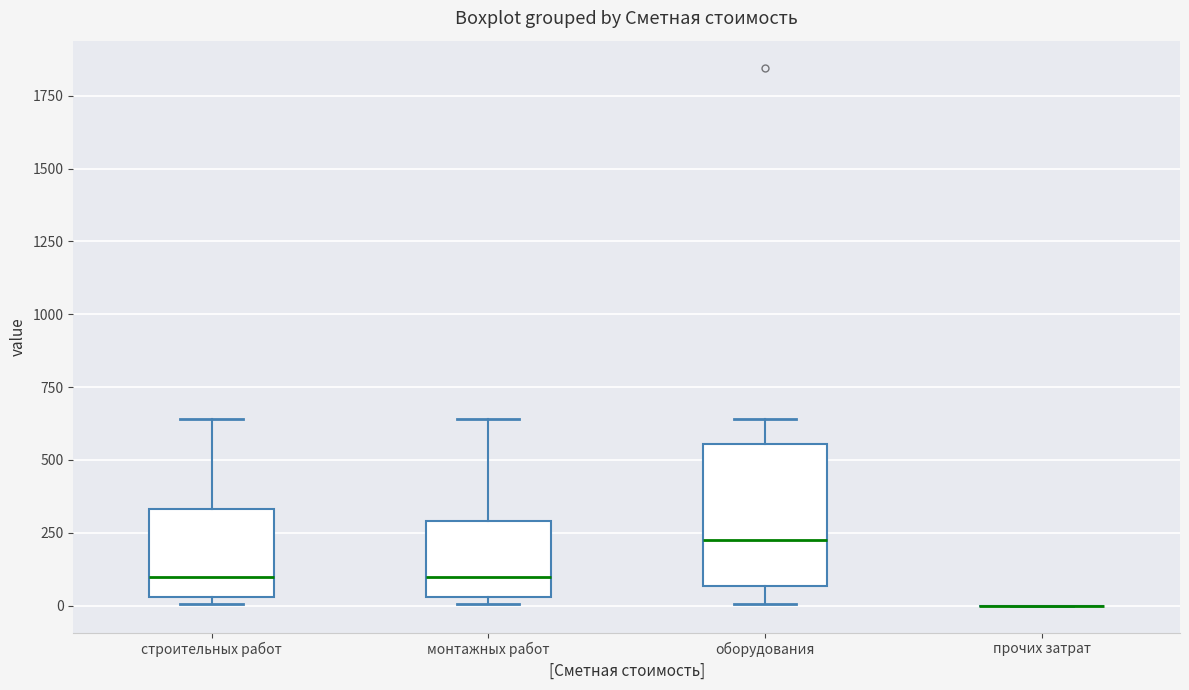

Which box is the tallest, from its lower edge to its upper edge?

оборудования